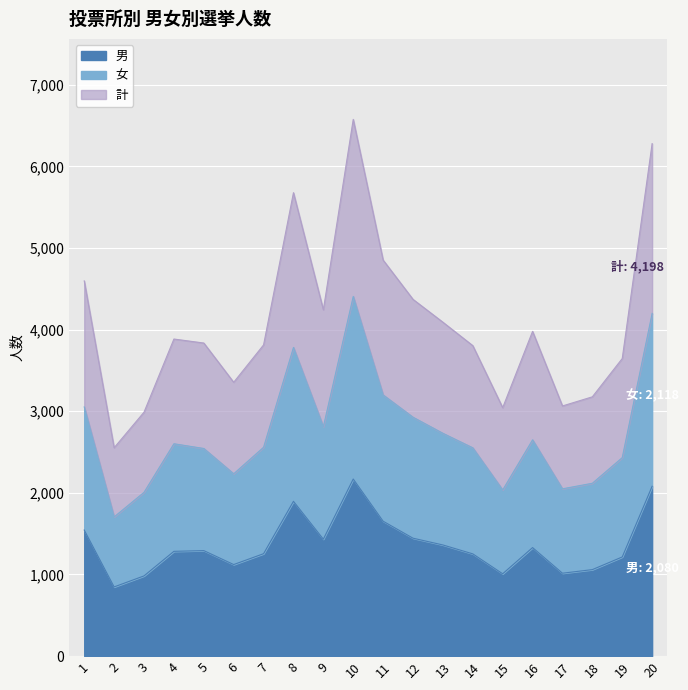

Rank the series at 6 from highest to lowest value.

計, 女, 男